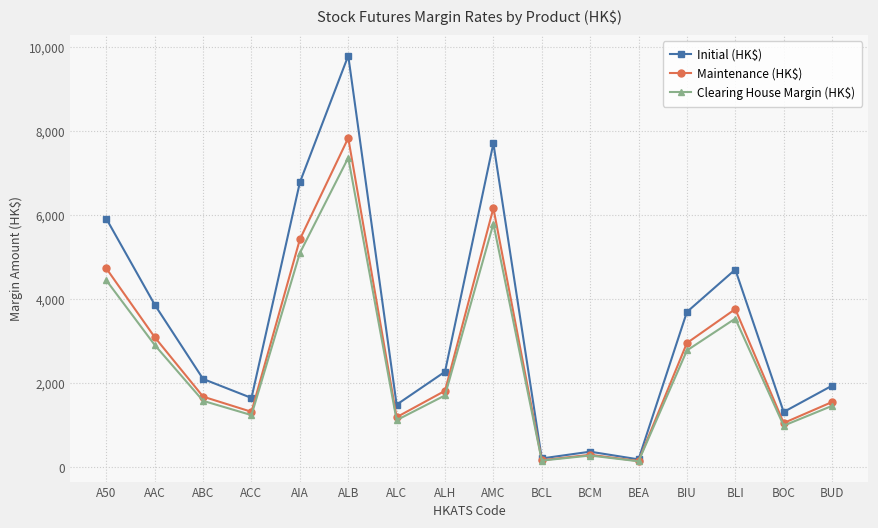

Count the number of categories in the chart.

16